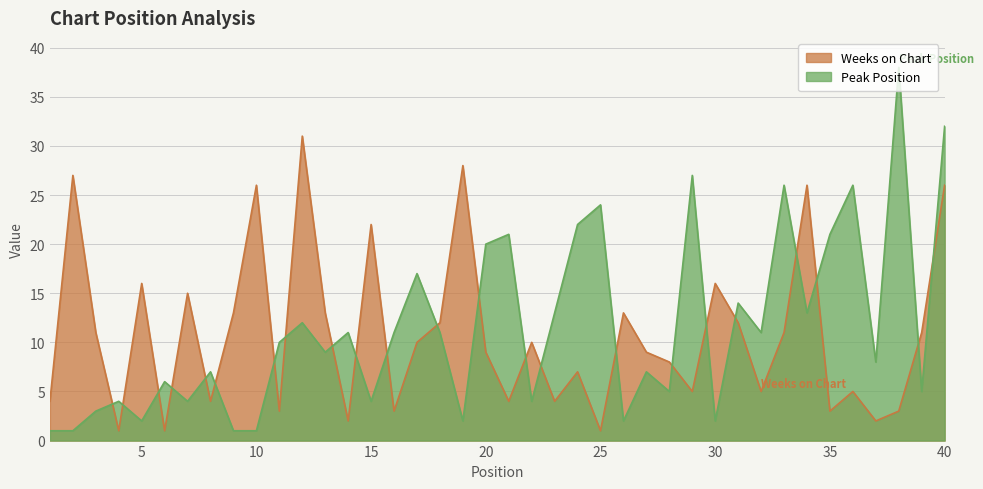

Which series has the largest total across all categories?

Peak Position